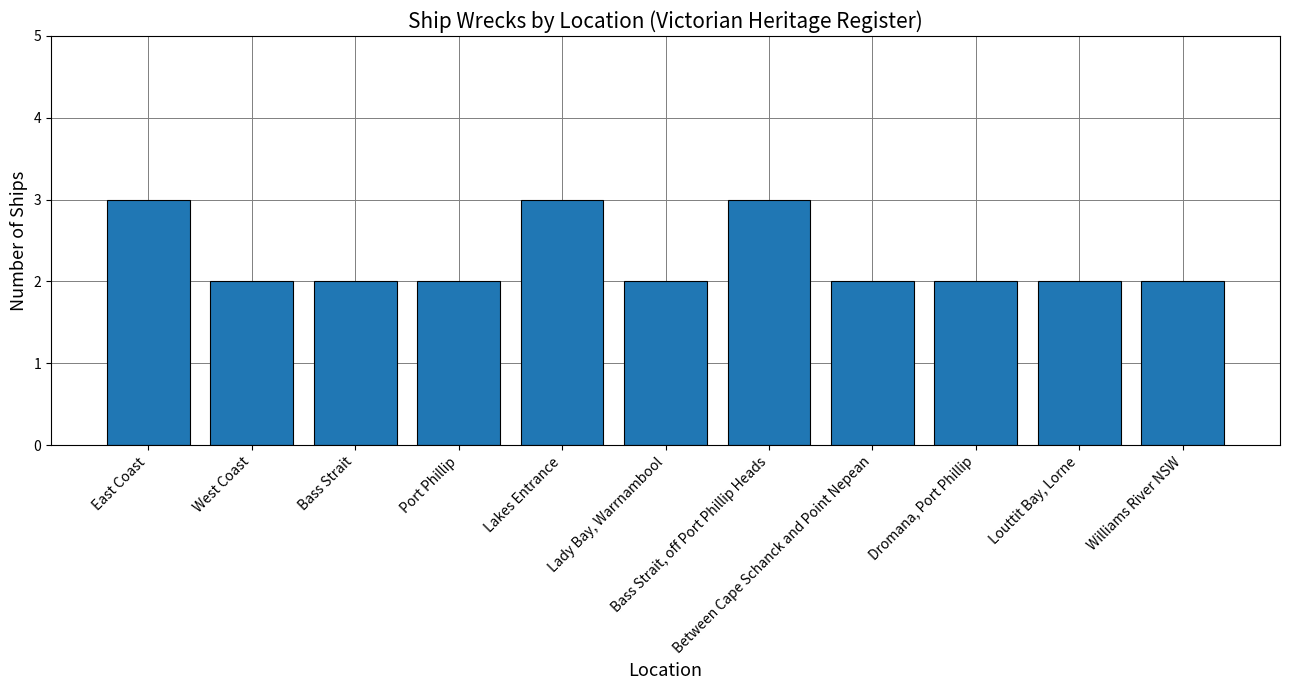

Are the bars horizontal?

No